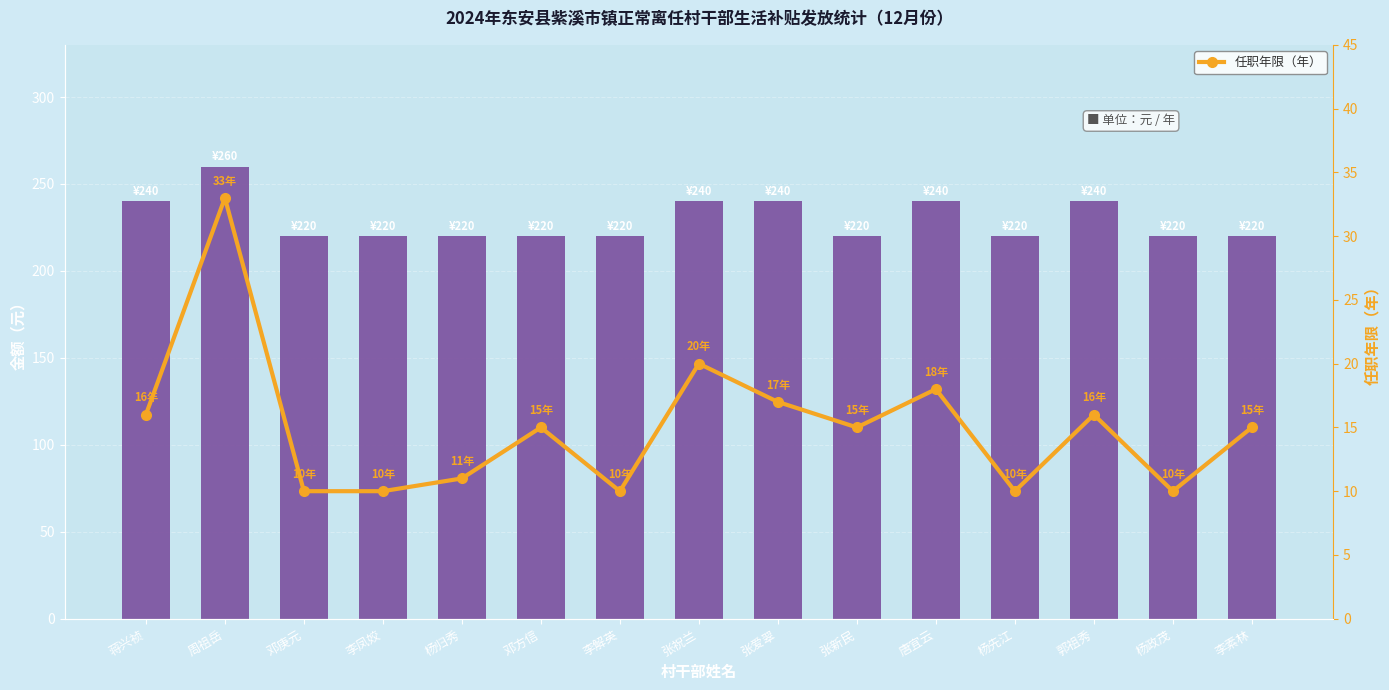

What is the difference between the second highest and second lowest values in the 金额（元） series?

20